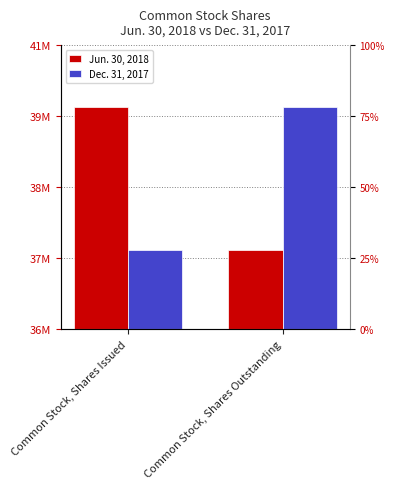

What is the average value of the Dec. 31, 2017 series?

38653031